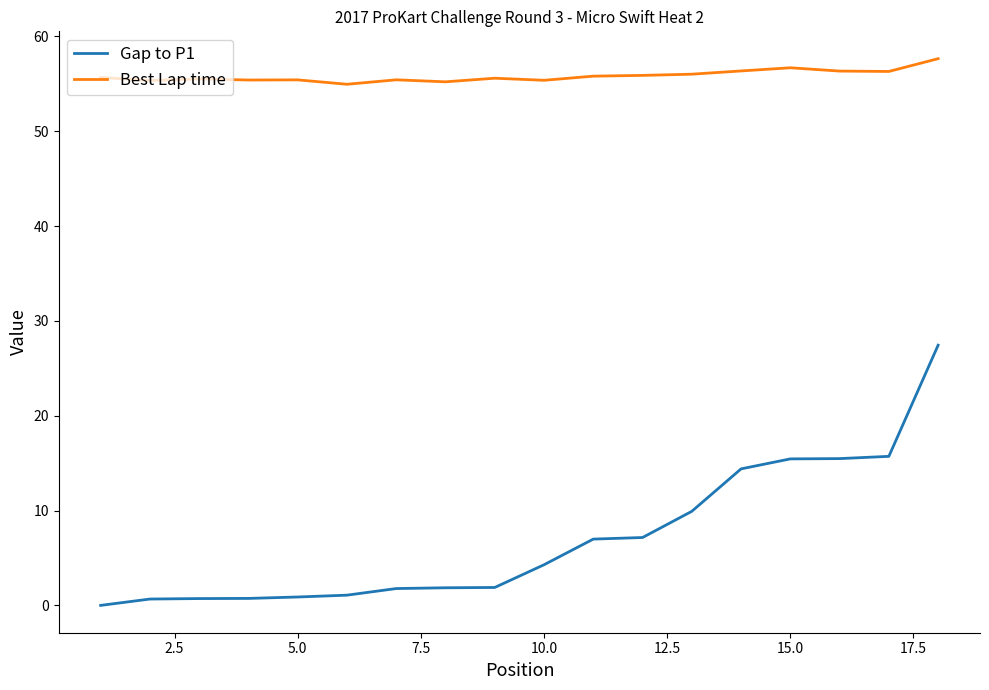

Which series has the largest total across all categories?

Best Lap time